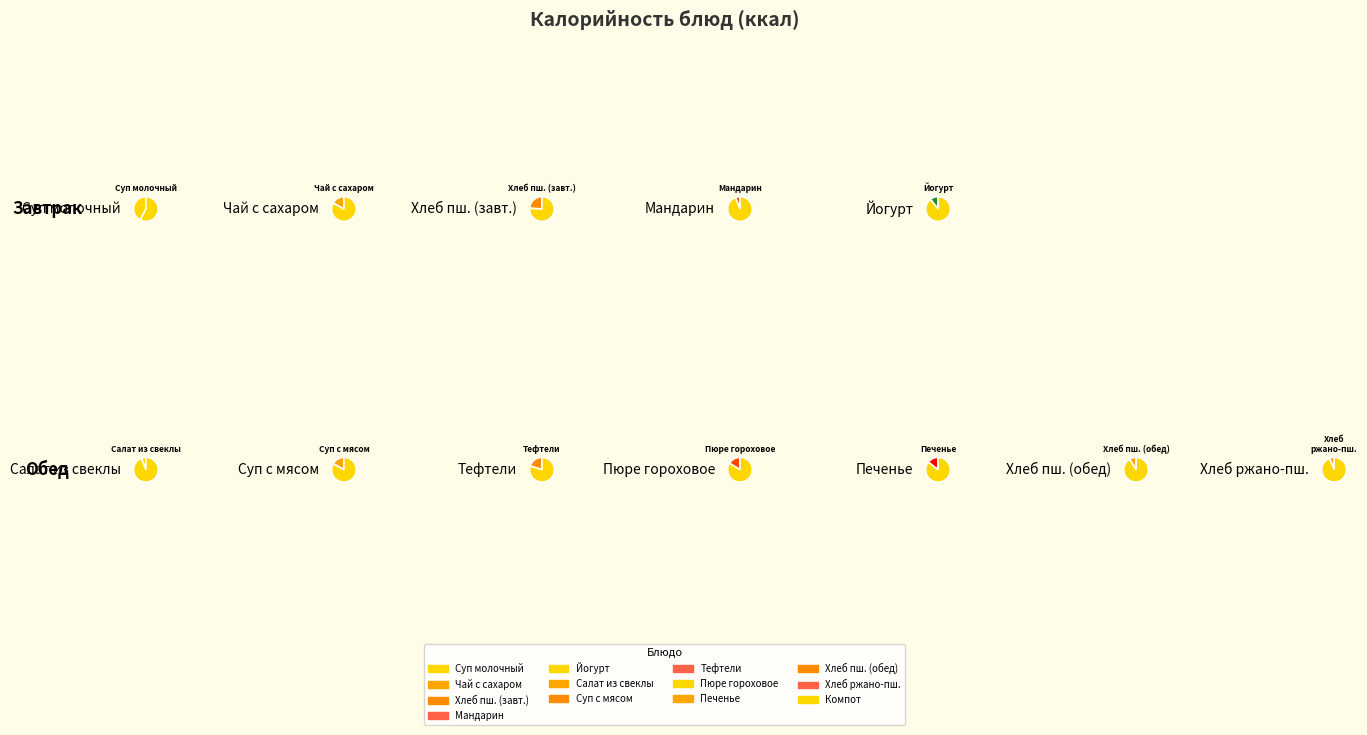

Does Суп молочный с макаронными изделиями represent more than half of the total?

No